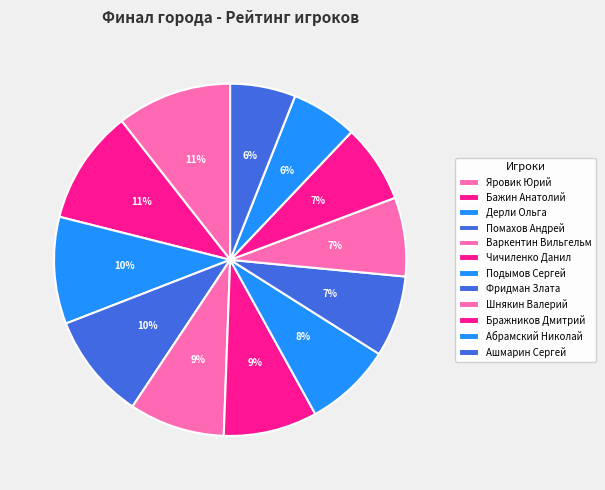

Which has a higher value, Чичиленко Данил or Яровик Юрий?

Яровик Юрий